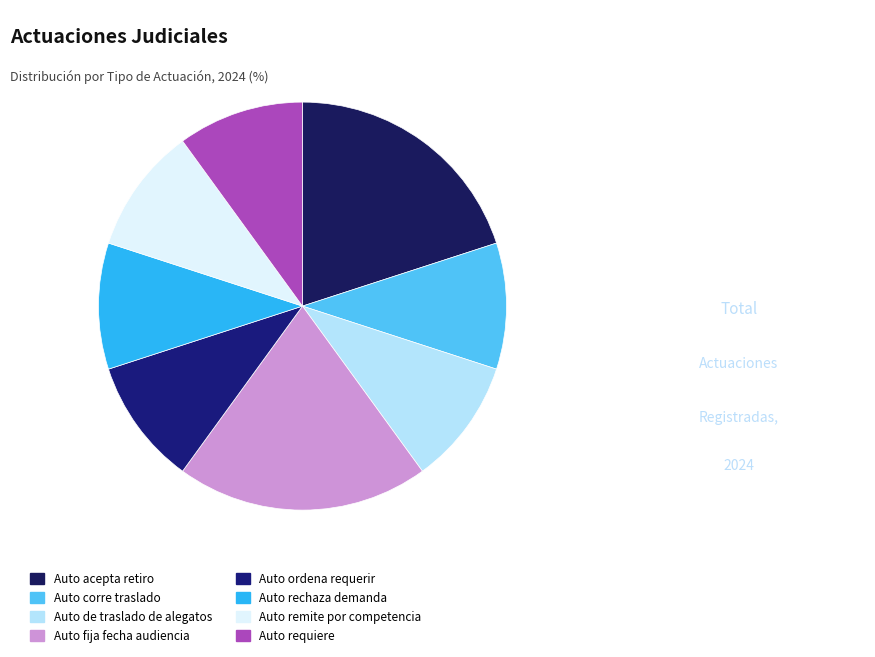

How many segments does this pie chart have?

8